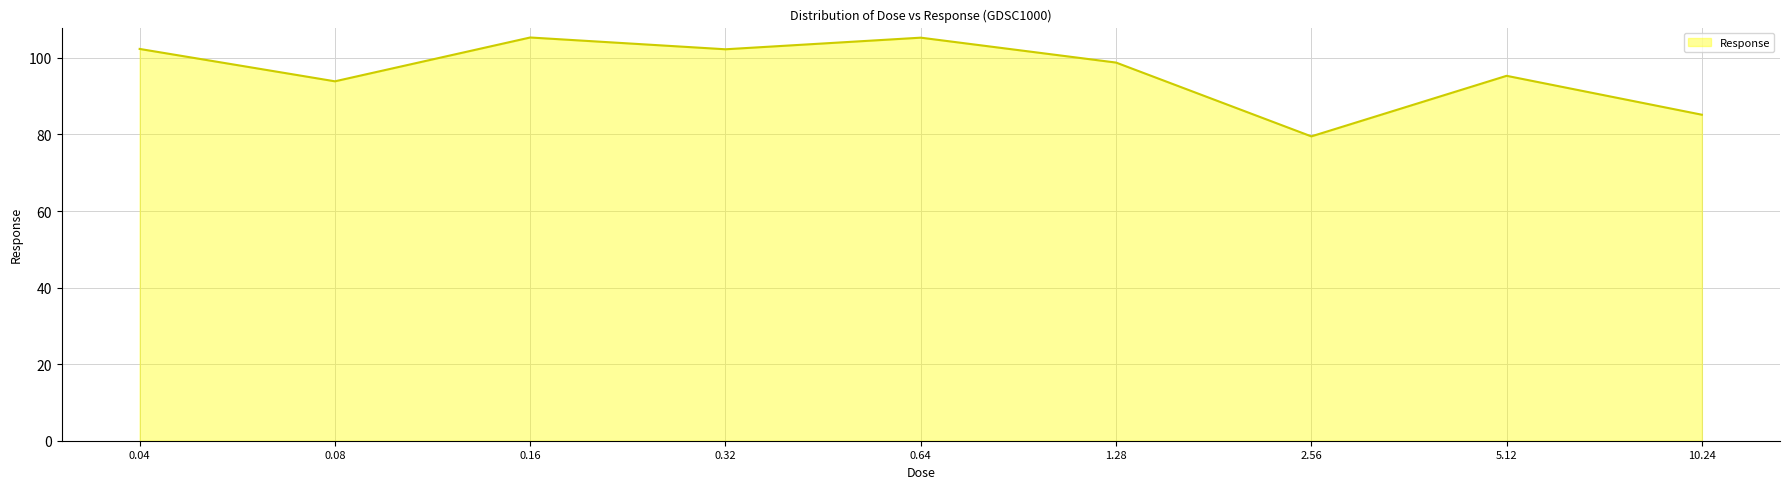

At which category does the data reach its first local valley?

0.08